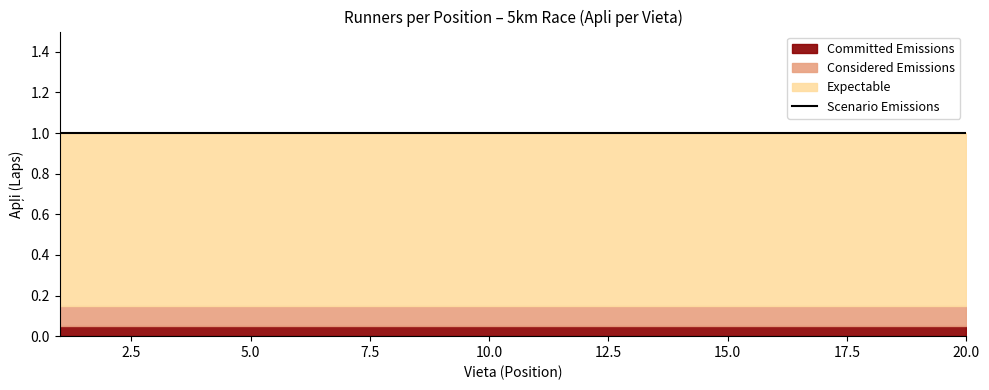

True or false: Considered Emissions and Expectable cross at least once.

False